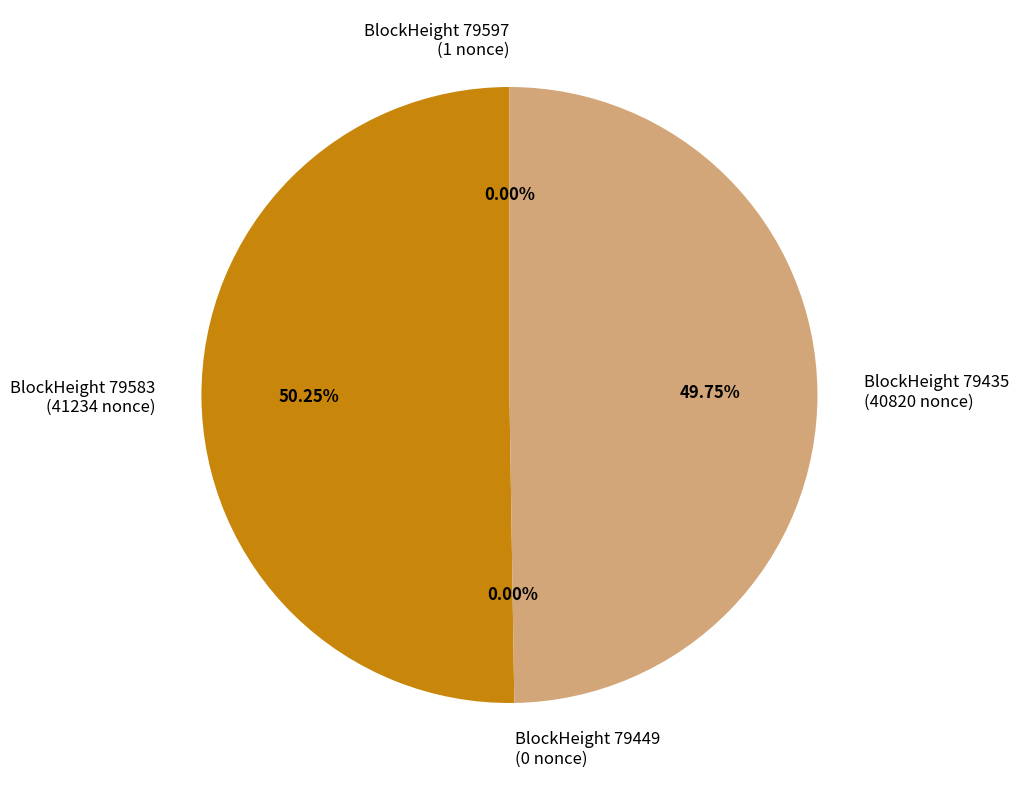

What percentage is NOT represented by 79435?

50.3%